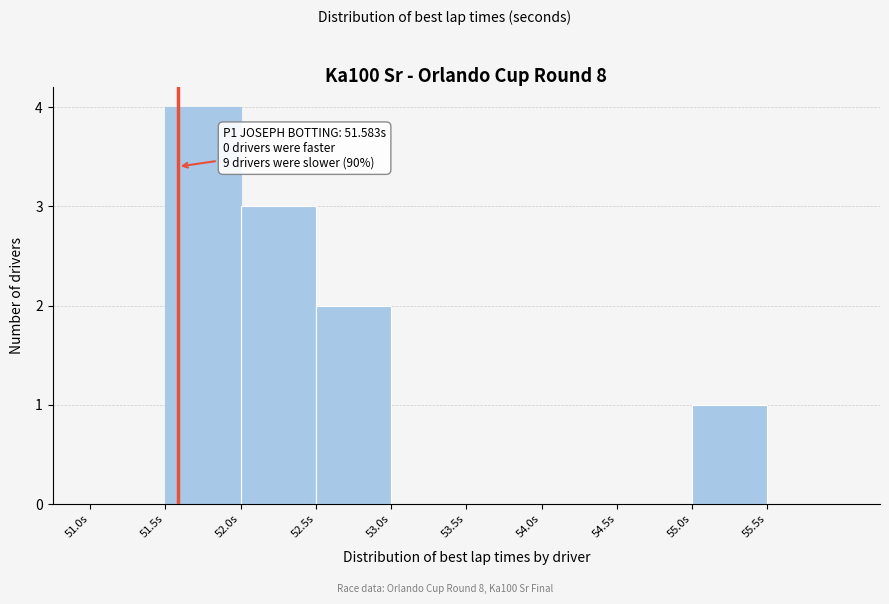

Which range on the x-axis has the tallest bar?

51.5 to 52.0